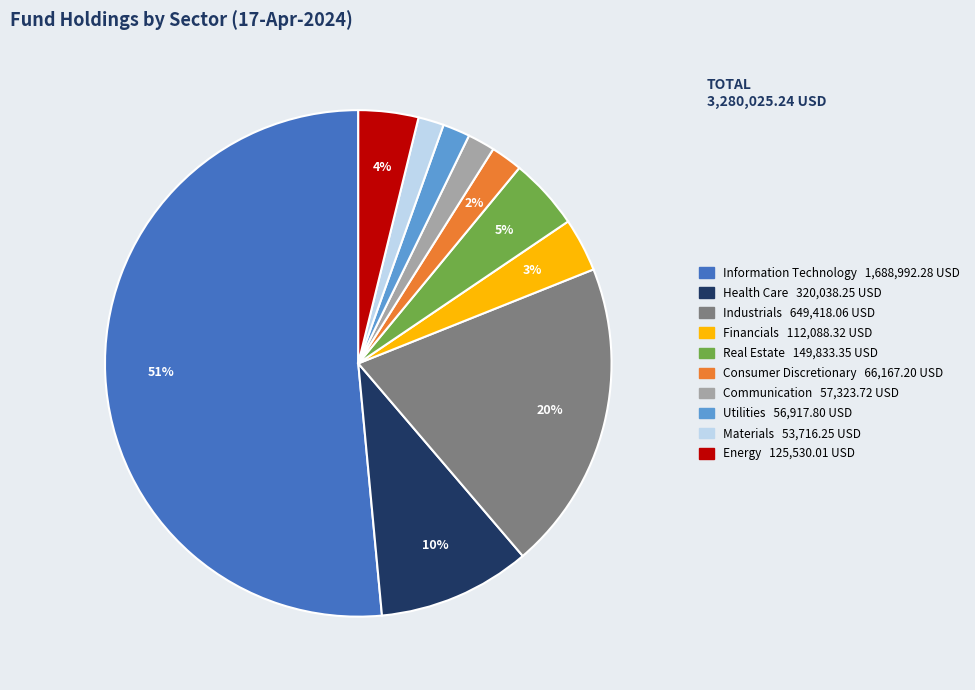

Between Communication and Energy, which is larger?

Energy